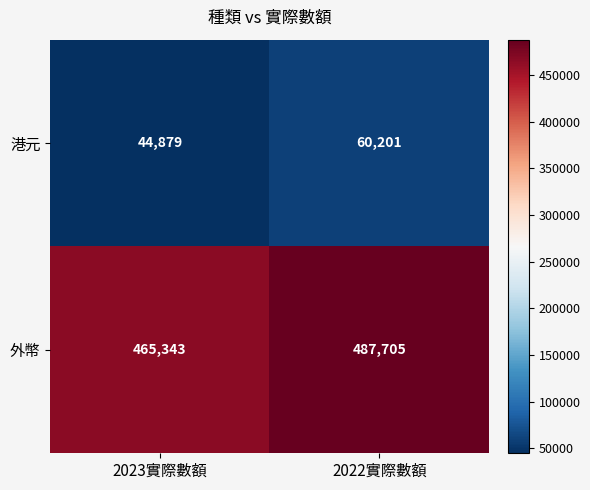

The value of 外幣 at 2022實際數額 is 487705. True or false?

True